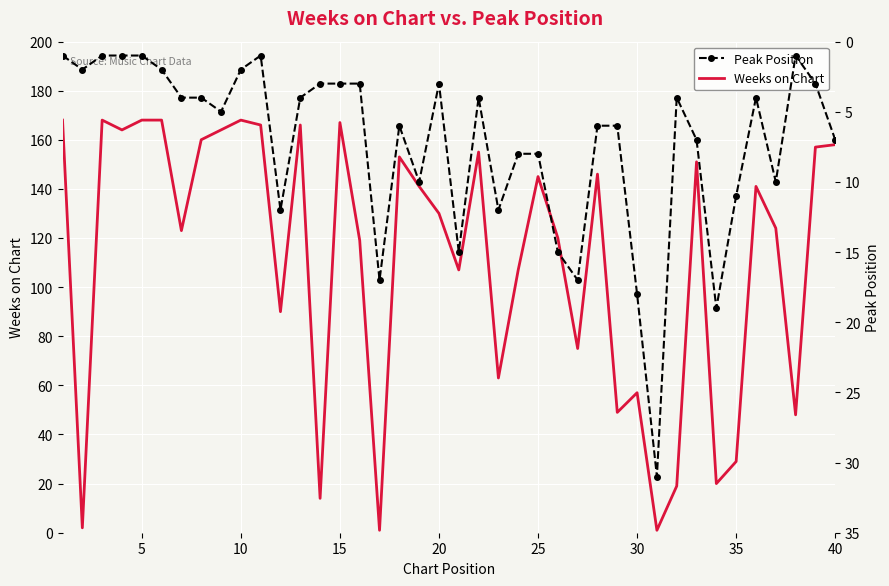

Is this an area chart (filled region under the line)?

No